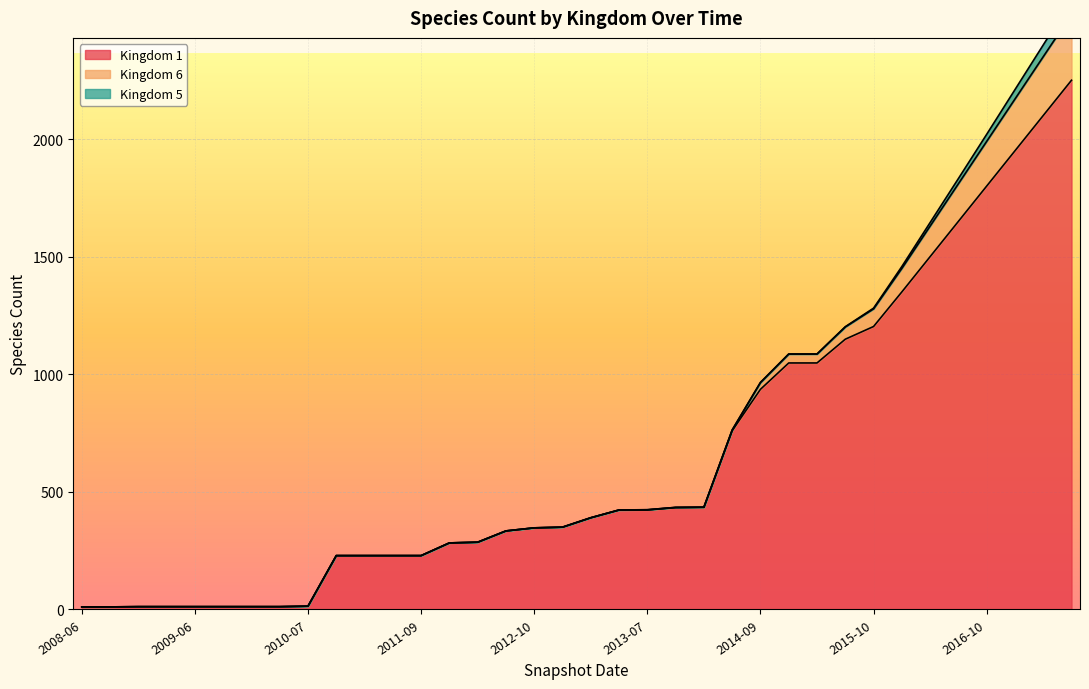

Read the Kingdom 1 value at 2008-12.

12